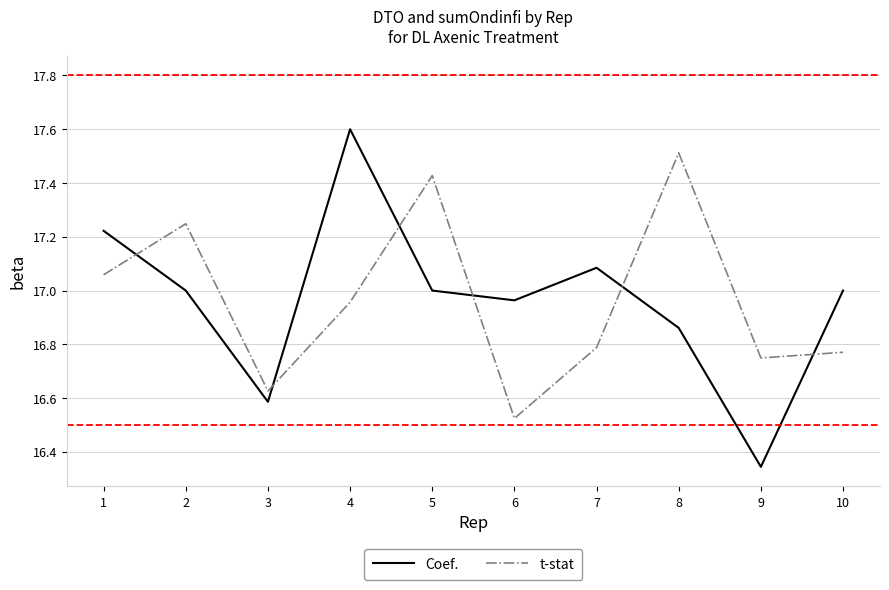

What is the greatest value displayed?

17.6